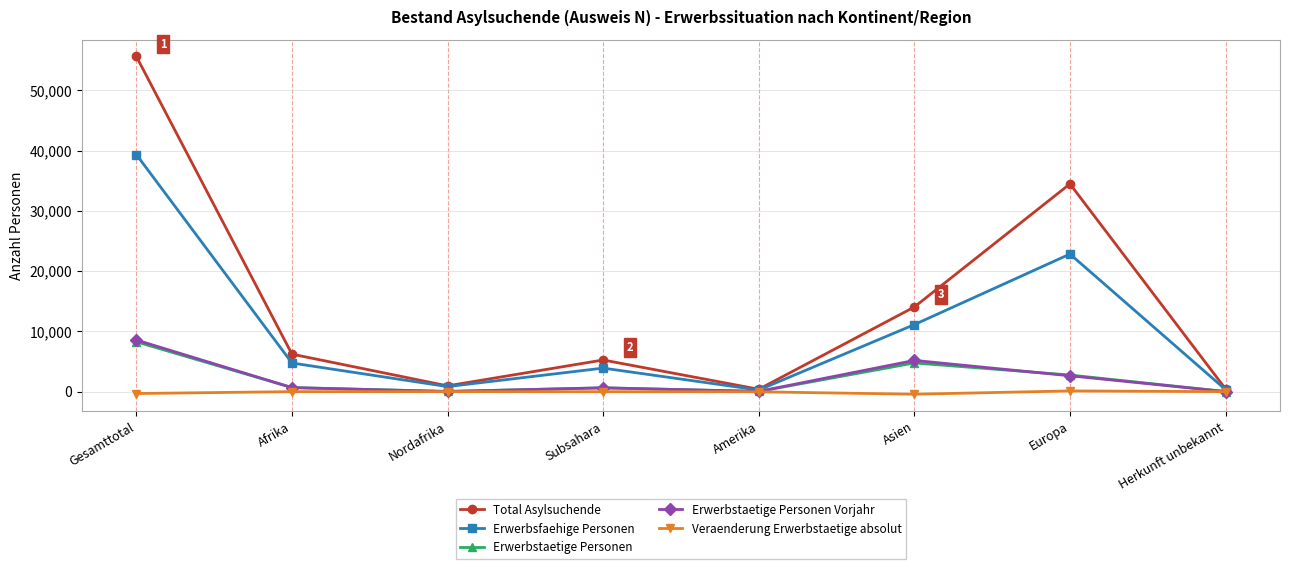

What is the total value across all series at Gesamttotal?

111497